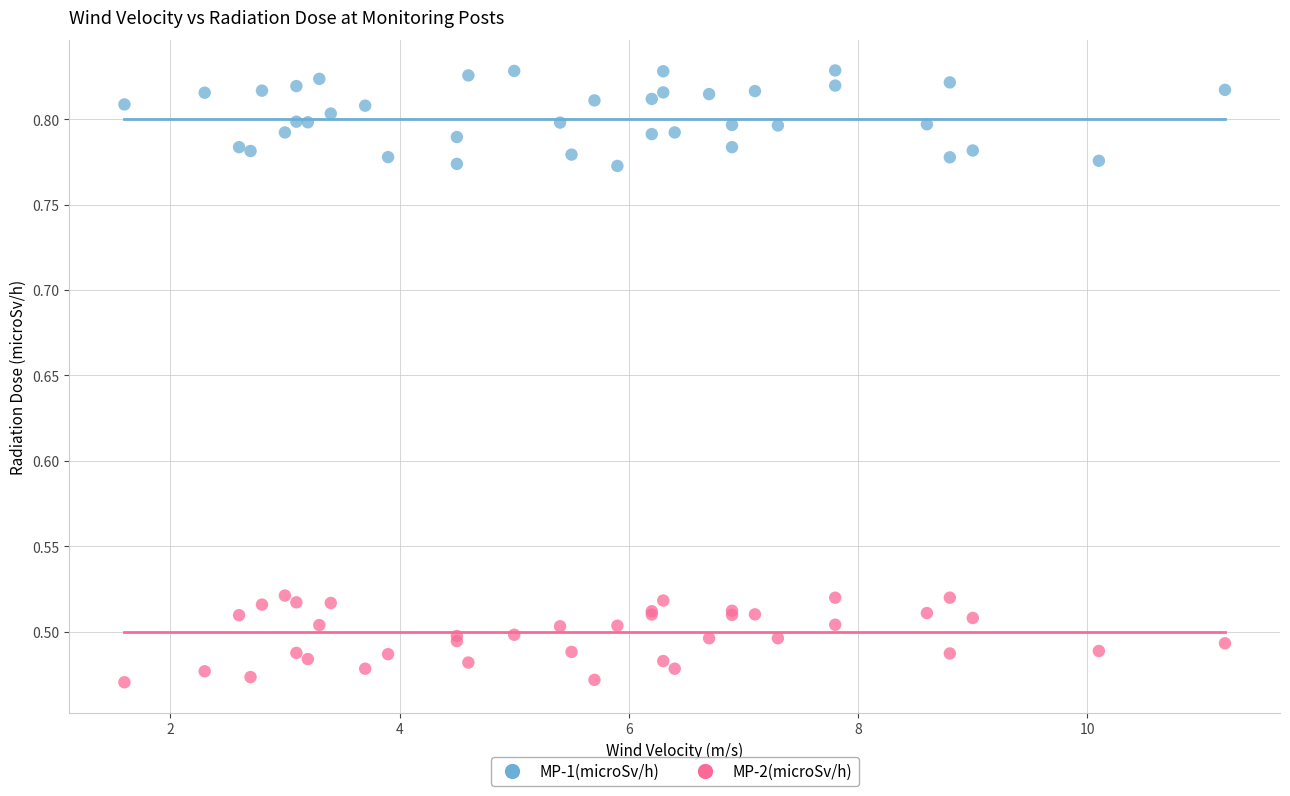

What is the X range (max minus min) for the scatter plot?

9.6